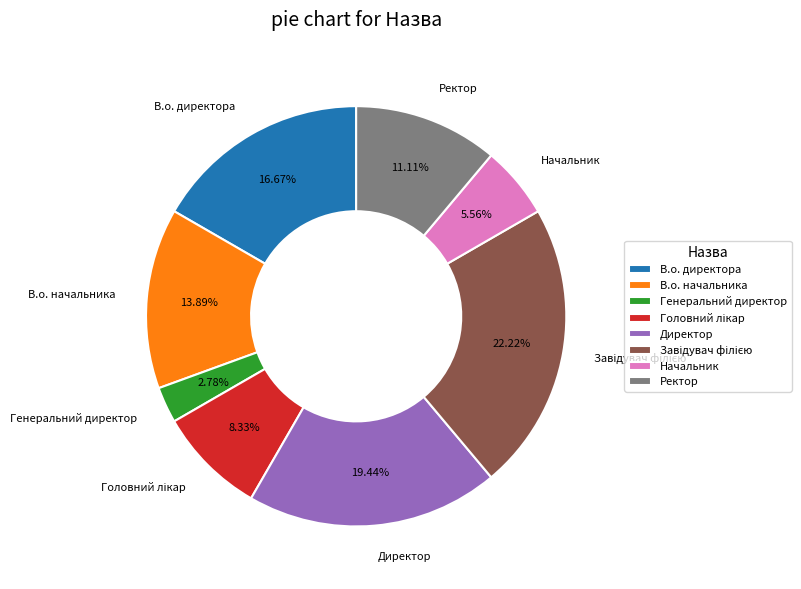

True or false: Начальник accounts for 6% of the total.

True